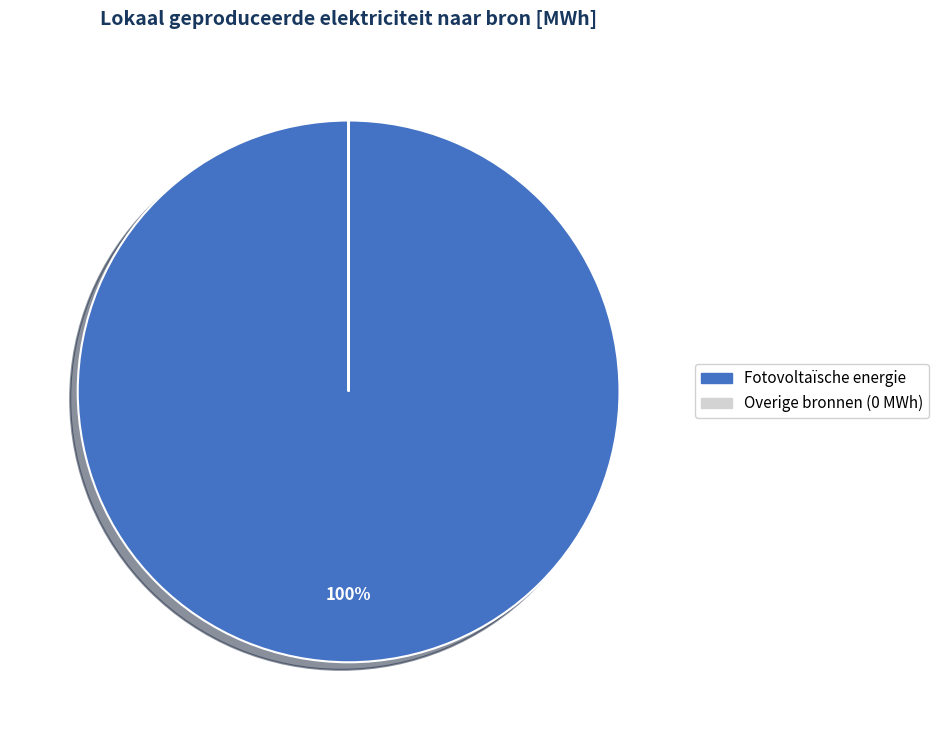

Does any single category account for the majority?

Yes